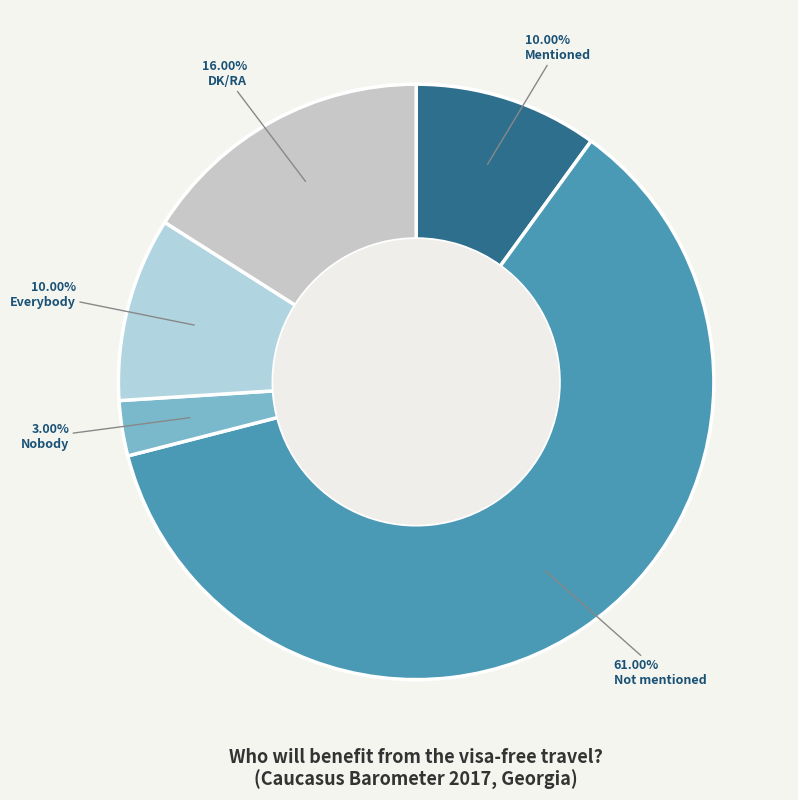

True or false: Nobody accounts for 14% of the total.

False